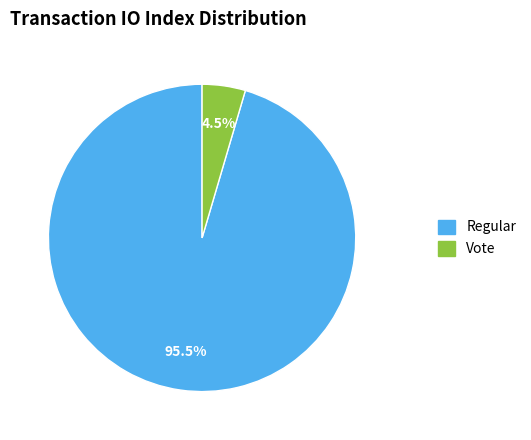

Does any single category account for the majority?

Yes